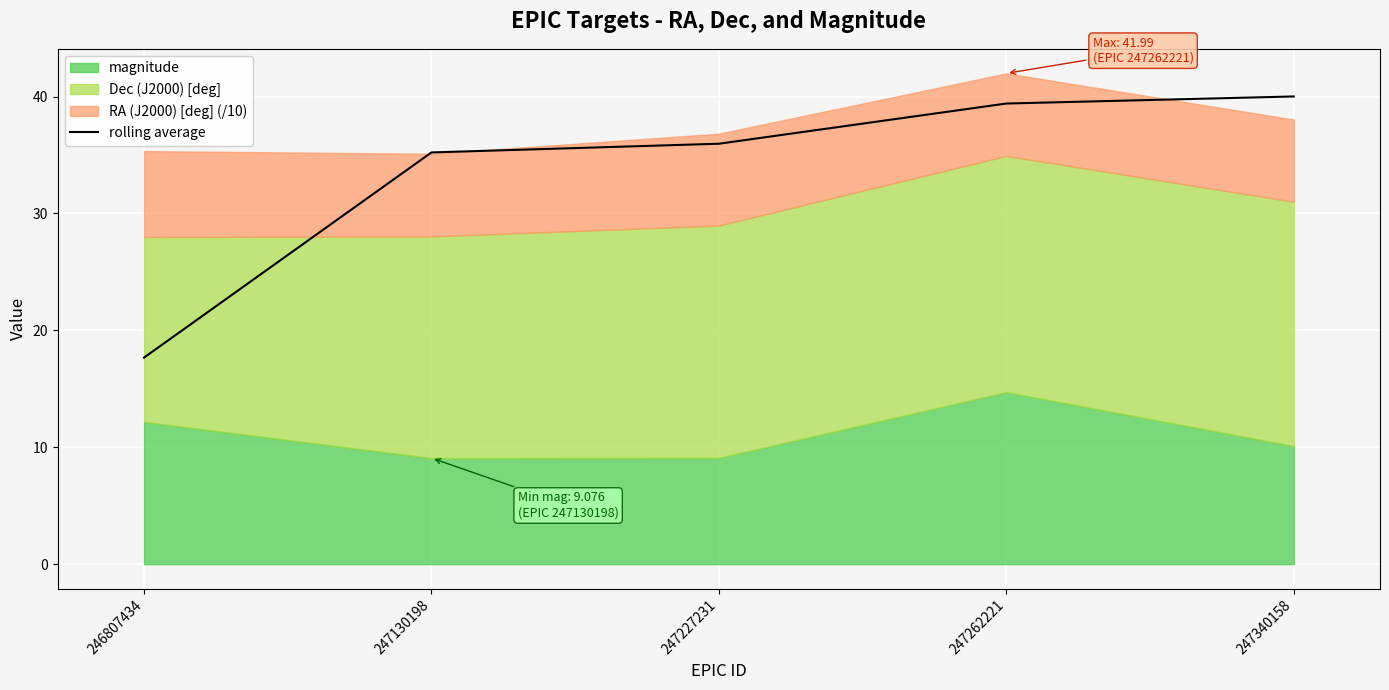

What is the greatest value displayed?

40.0